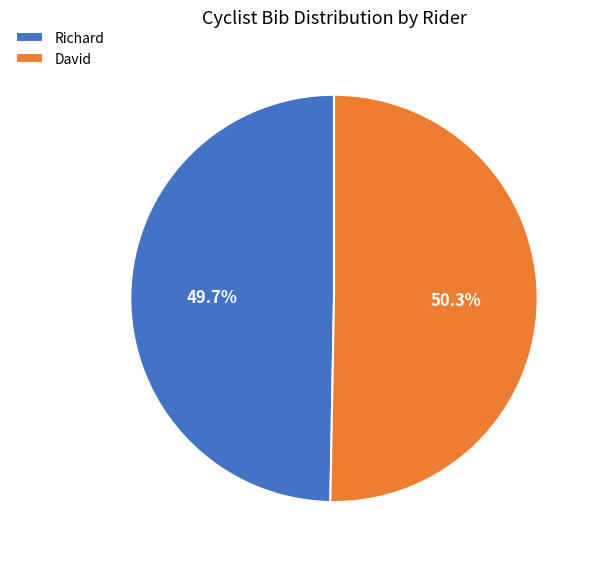

True or false: Richard accounts for 42% of the total.

False